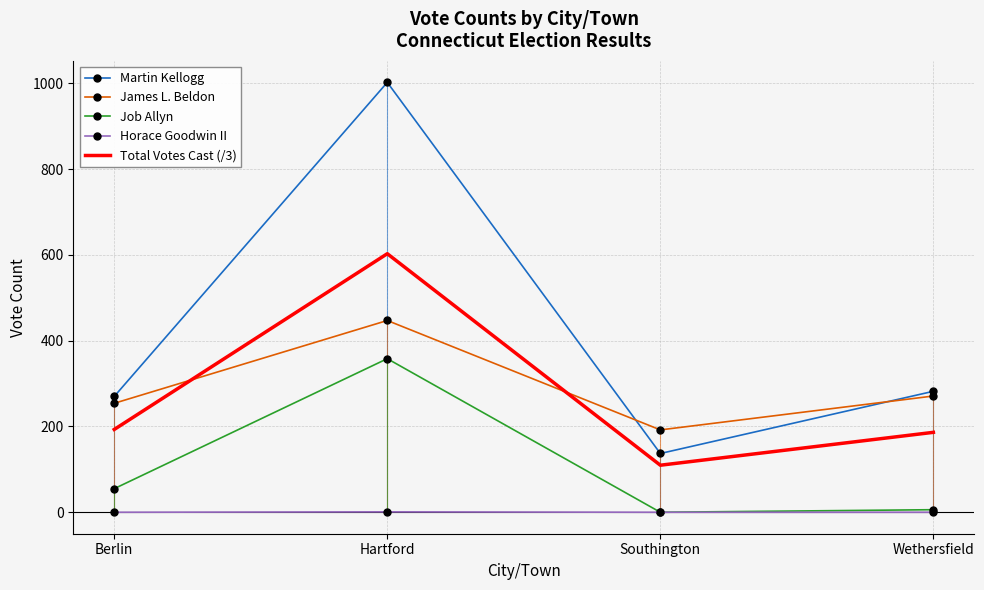

True or false: Total Votes Cast (/3) and Horace Goodwin II cross at least once.

False